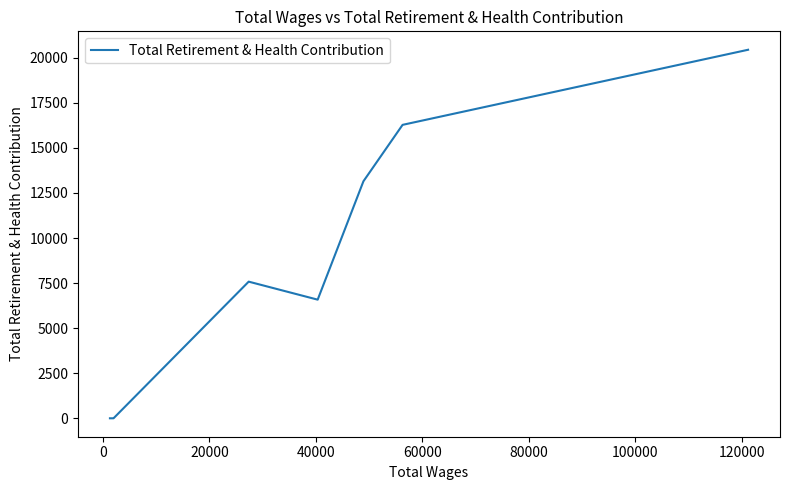

What is the greatest value displayed?

20446